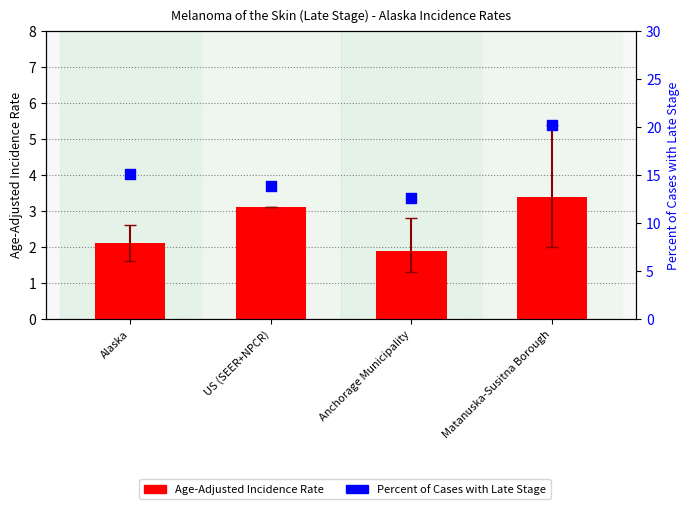

At how many categories does at least one series exceed 18?

1